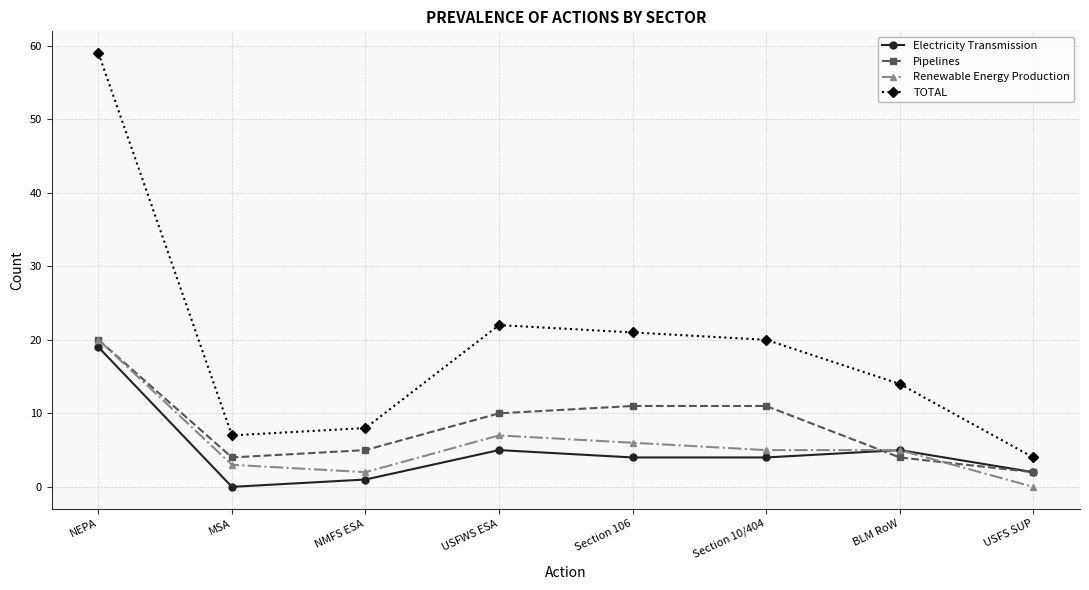

What is the greatest value displayed?

59